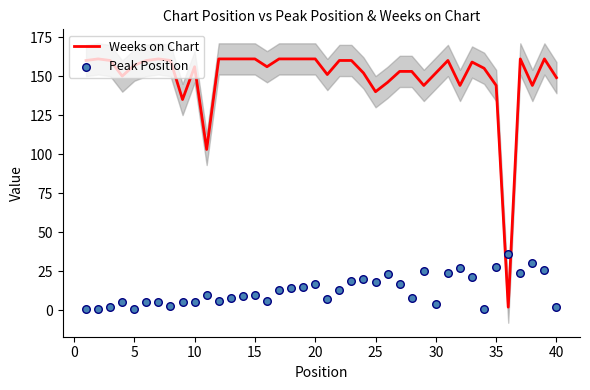

What are all the series names shown in the legend?

Weeks on Chart, Peak Position